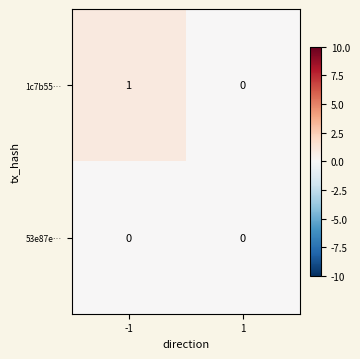

Rank the series by their maximum value, from highest to lowest.

1c7b55…, 53e87e…